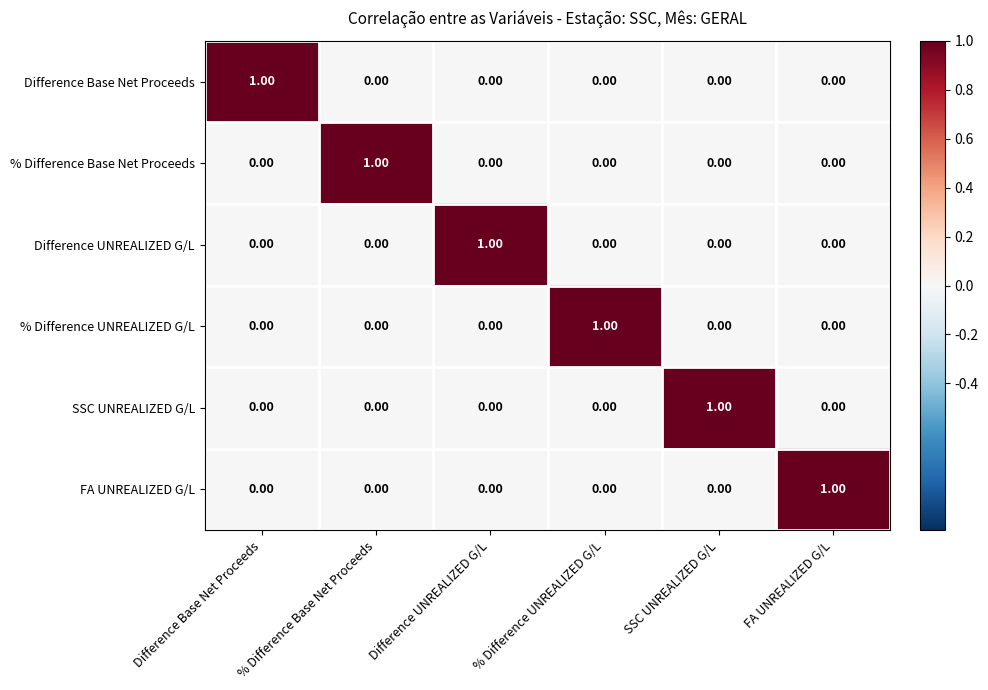

Is the value of % Difference UNREALIZED G/L at % Difference UNREALIZED G/L greater than the value of FA UNREALIZED G/L at % Difference UNREALIZED G/L?

Yes